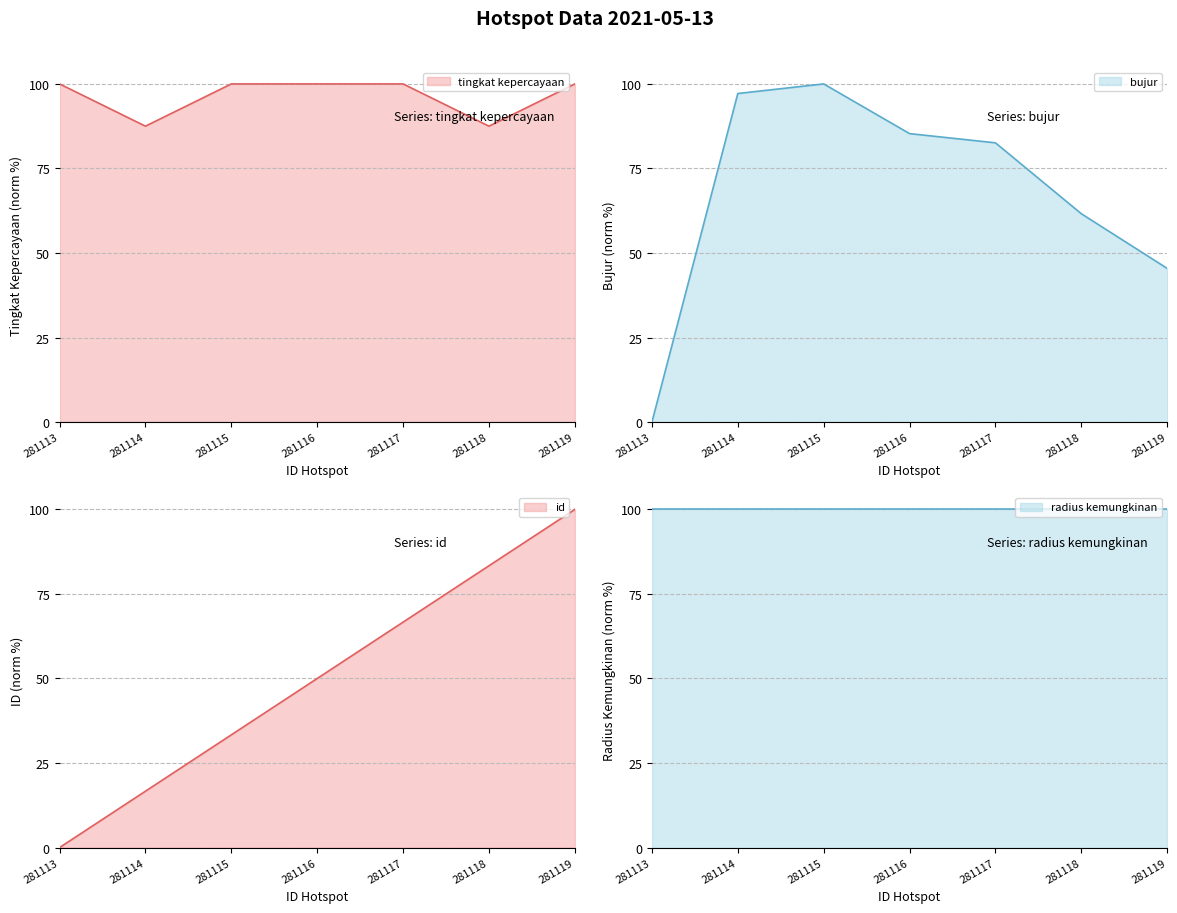

The bujur series shows 21.6 at 281114. True or false?

False